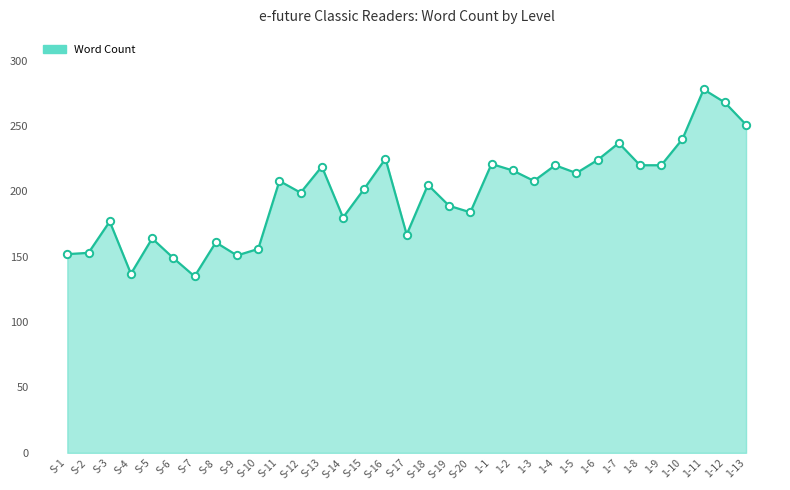

What is the ratio of the value at S-20 to the value at S-9?

1.2